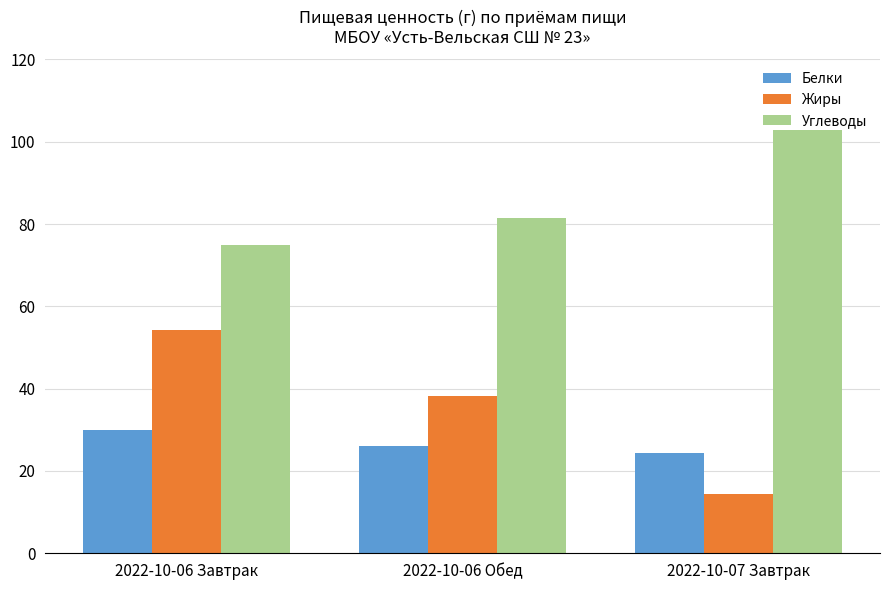

What is the spread (max minus min) of values at 2022-10-07 Завтрак?

88.6